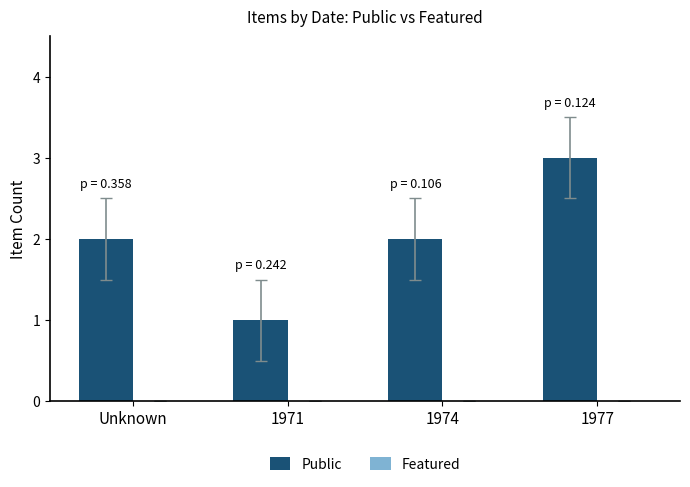

How many categories are shown in the chart?

4